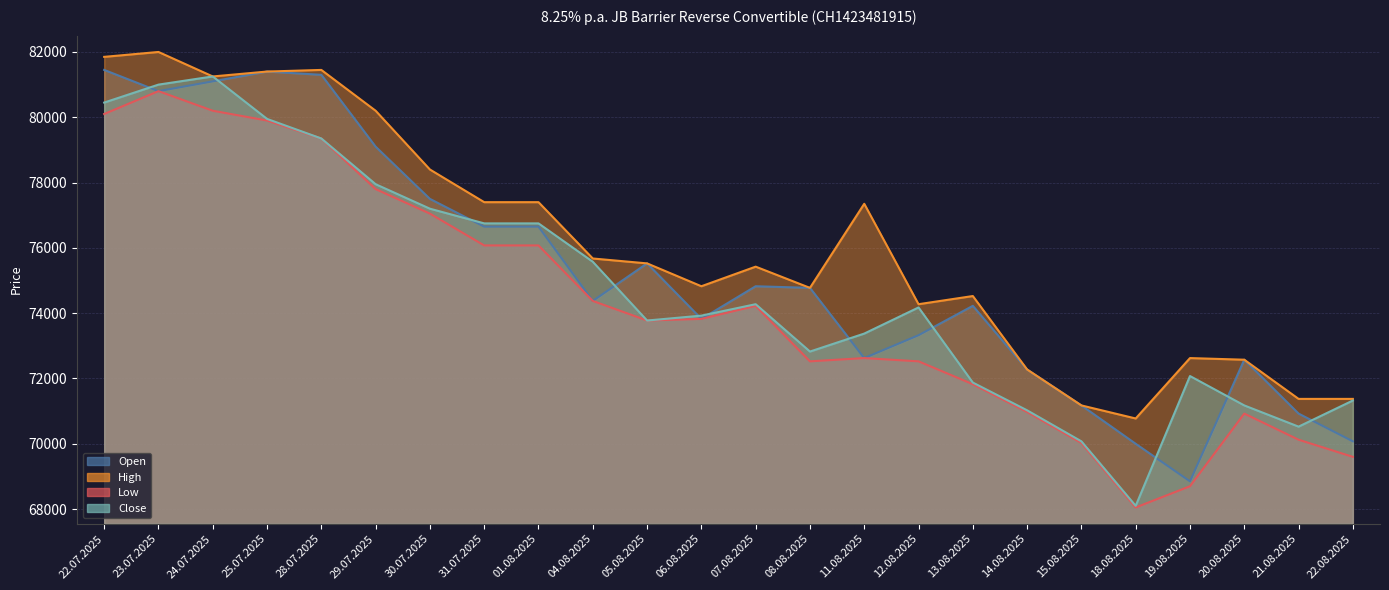

How many values in the High series are below 75525?

12